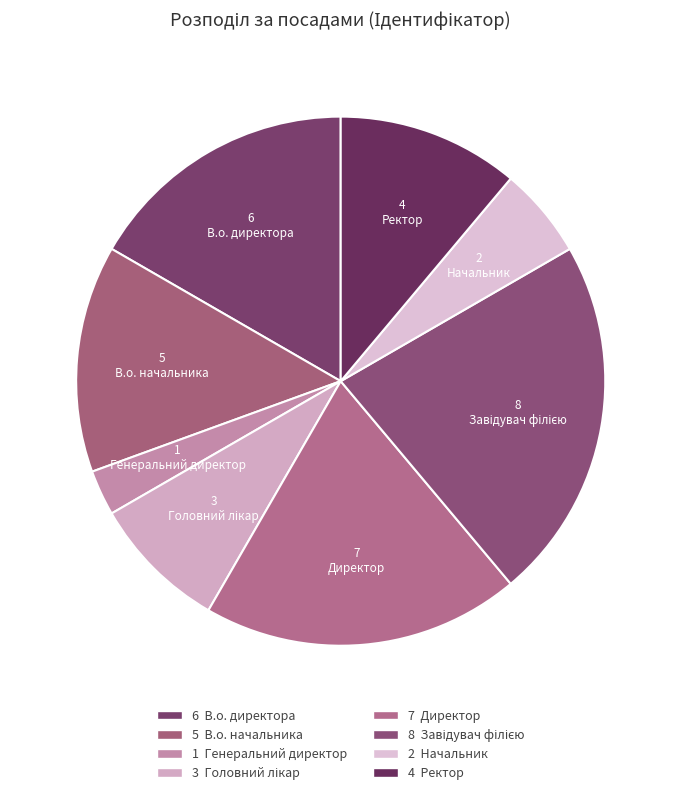

What is the largest slice in the pie chart?

Завідувач філією